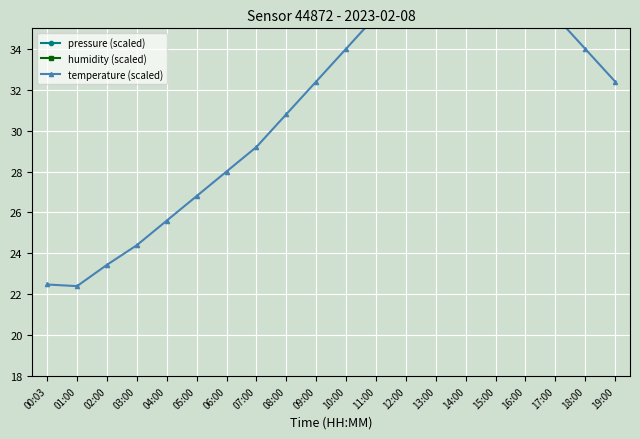

The temperature (scaled) series shows 43.3 at 08:00. True or false?

False